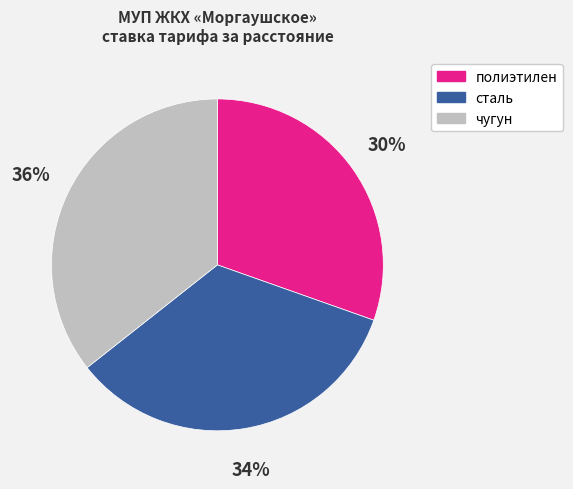

To the nearest percent, what is the average slice percentage?

33%